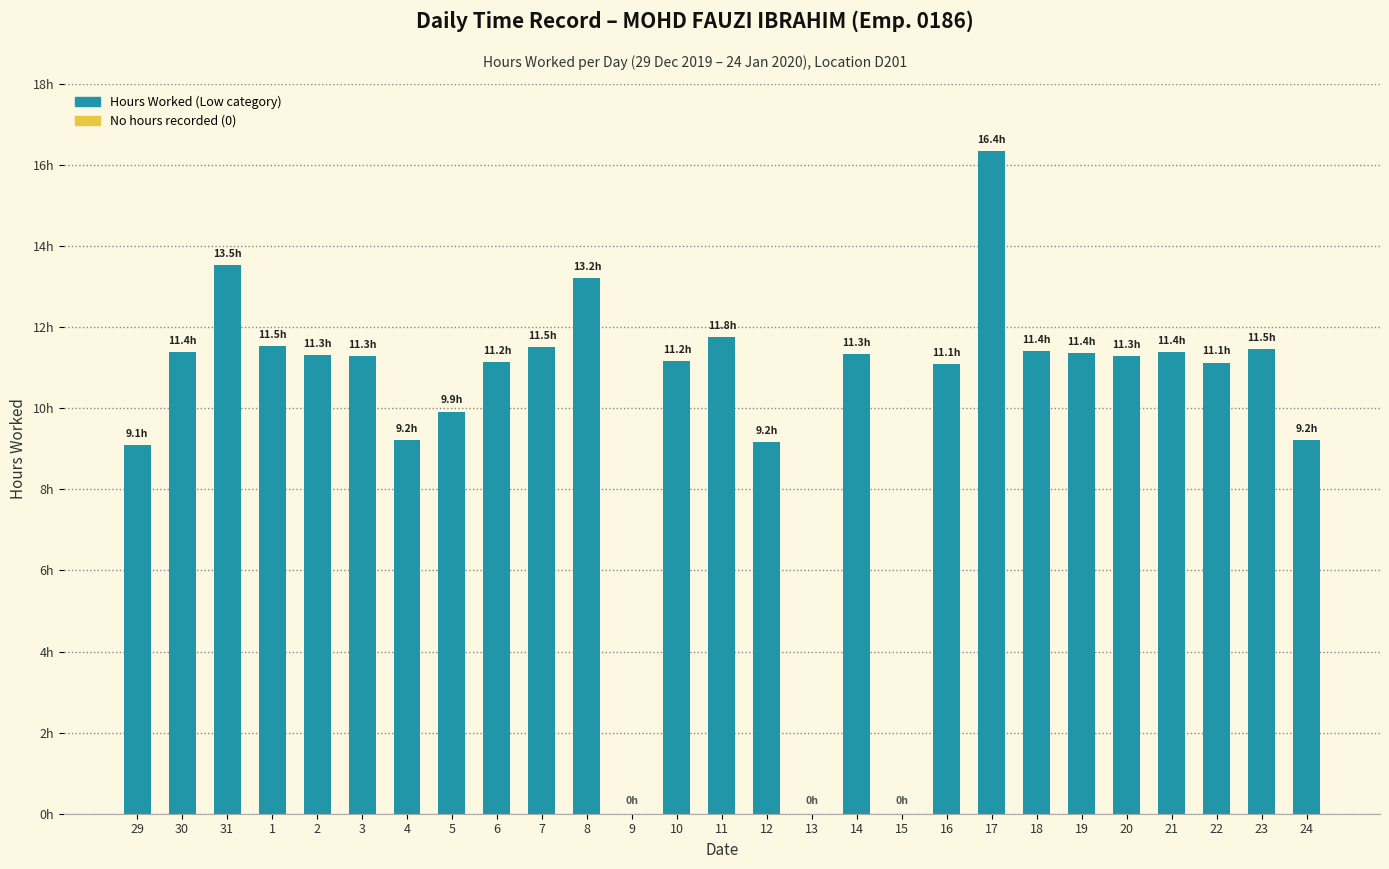

Are the bars grouped side by side (vs. stacked)?

No